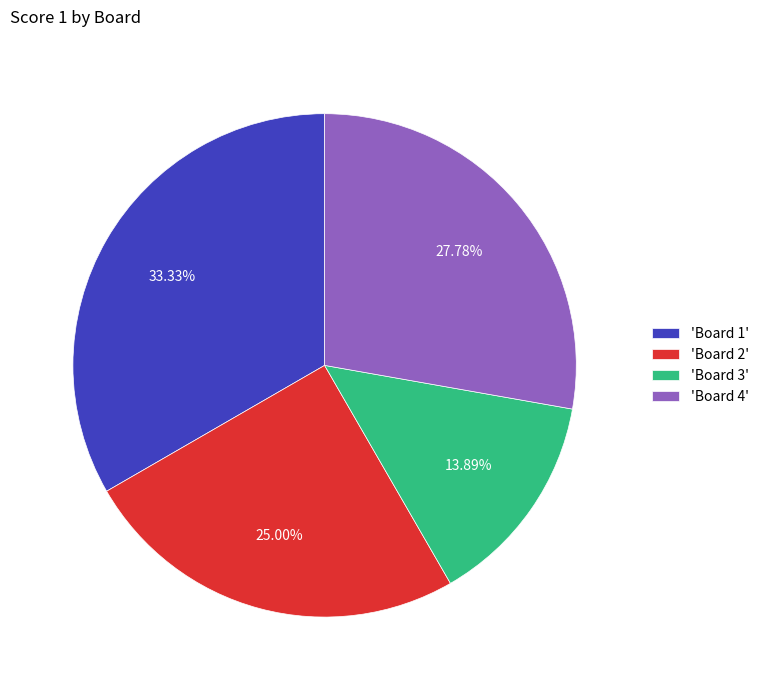

Between 'Board 4' and 'Board 1', which is larger?

'Board 1'